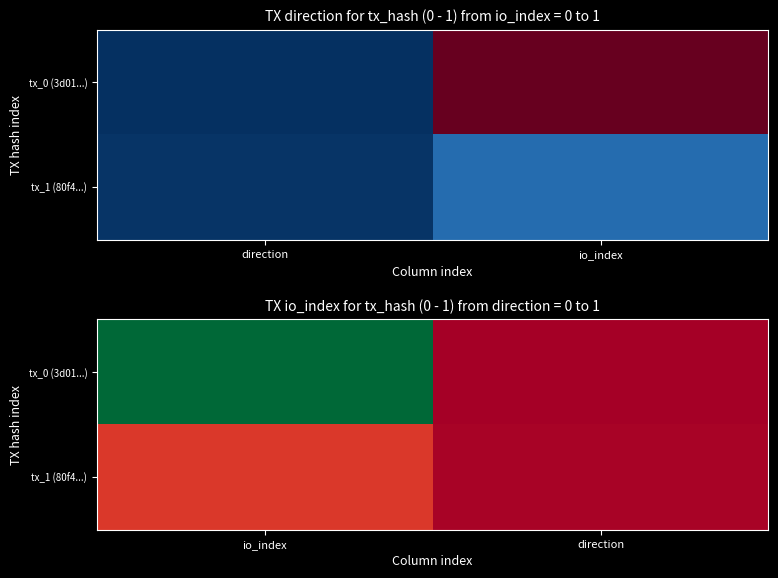

Is the value of tx_1 (80f4...) at io_index greater than the value of tx_0 (3d01...) at io_index?

No